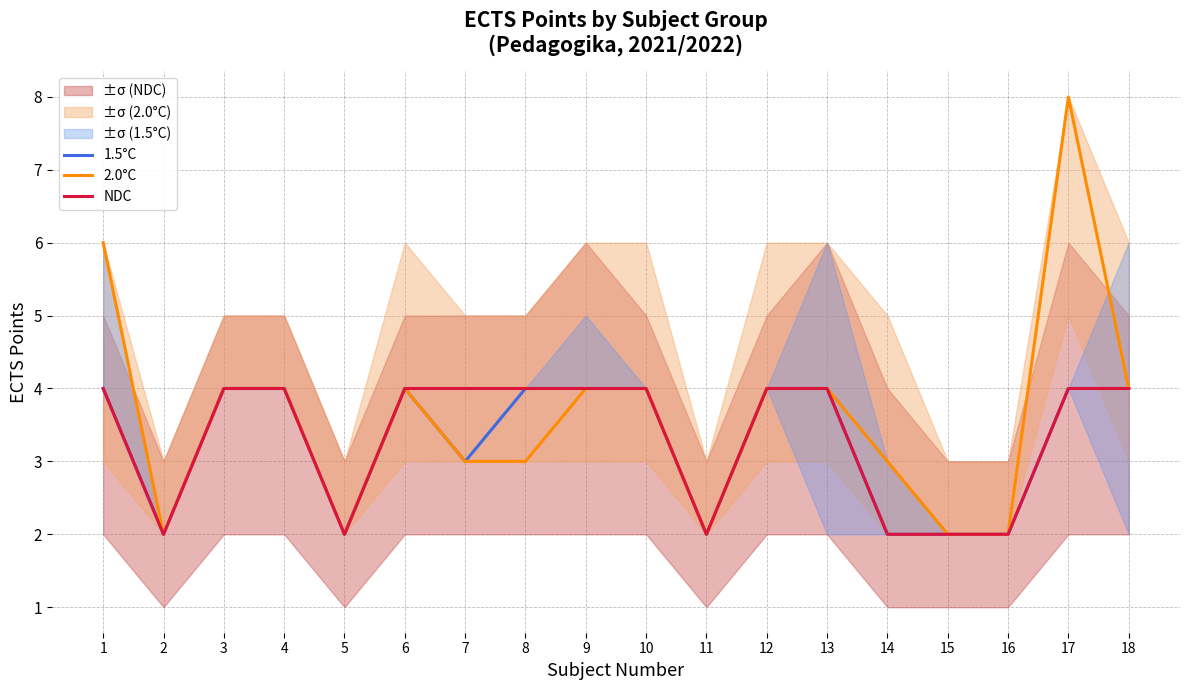

At which label does 1.5°C reach its peak?

1